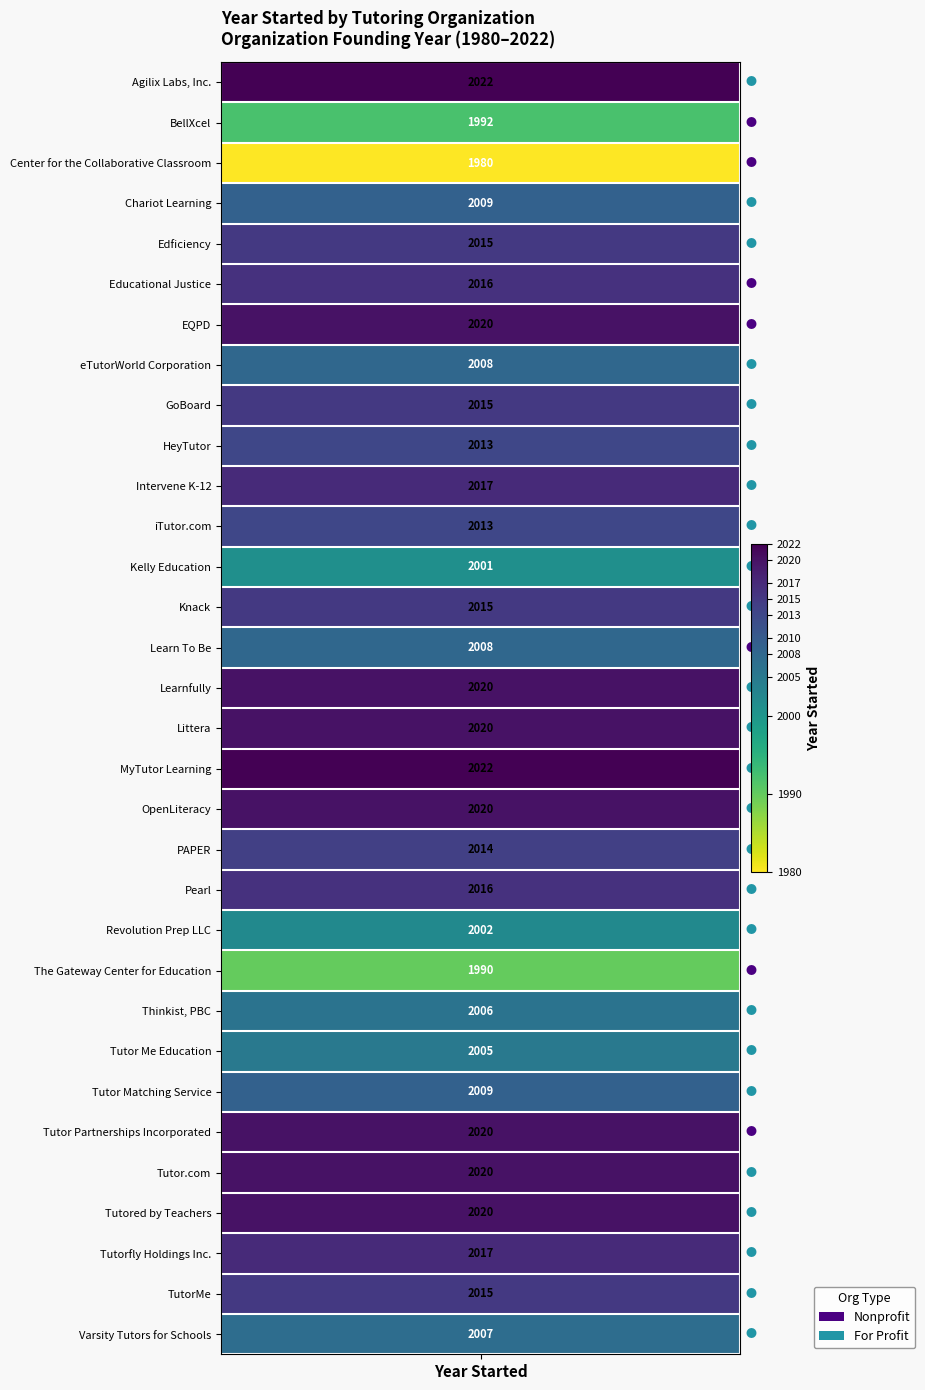

Is it true that TutorMe equals 799 at 3?

False